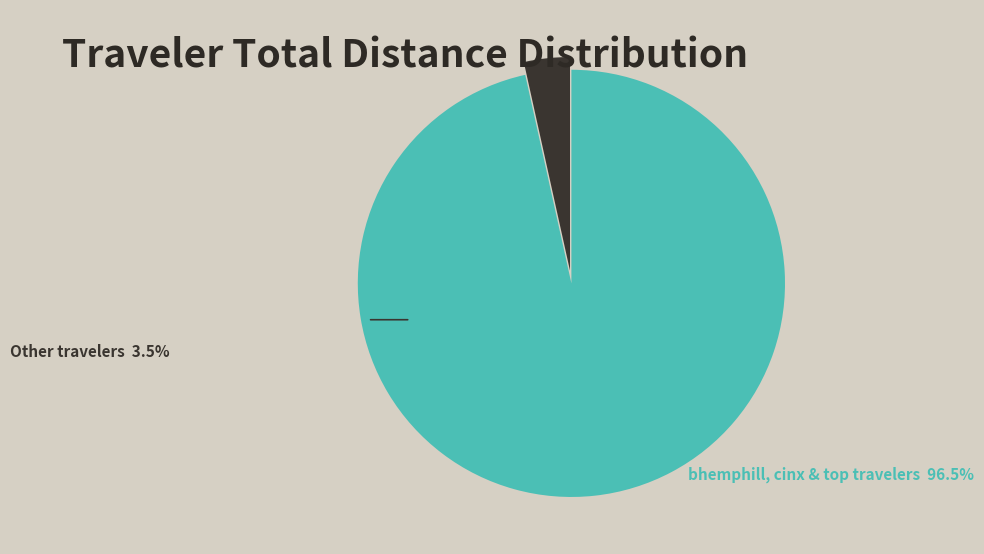

Rank the categories by value from lowest to highest.

Other travelers, bhemphill, cinx & top travelers